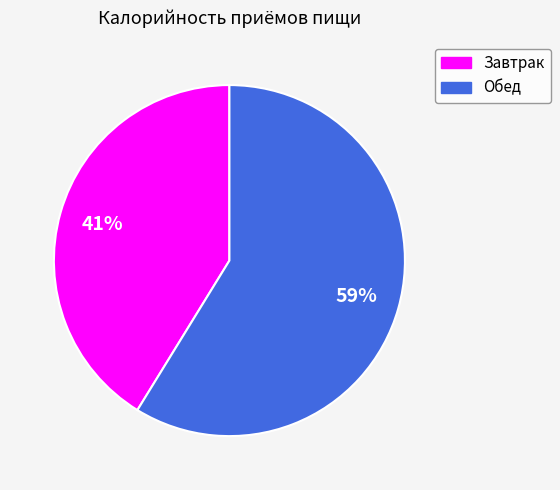

To the nearest percent, what portion does Обед represent?

59%